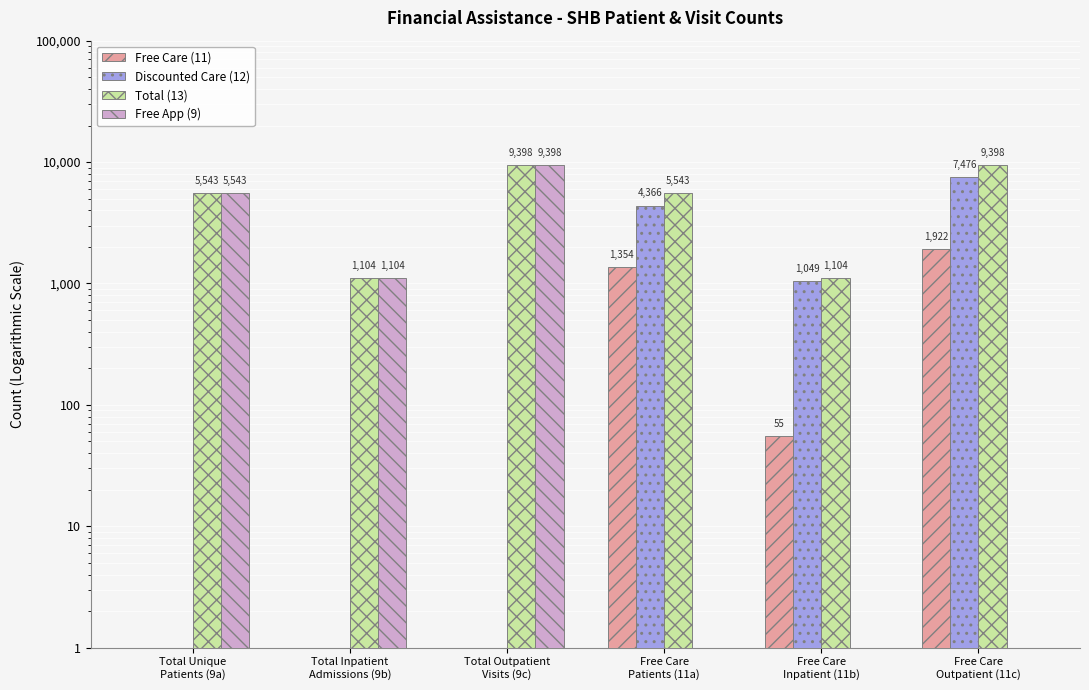

Which category has the highest value across all series?

Total Outpatient
Visits (9c)